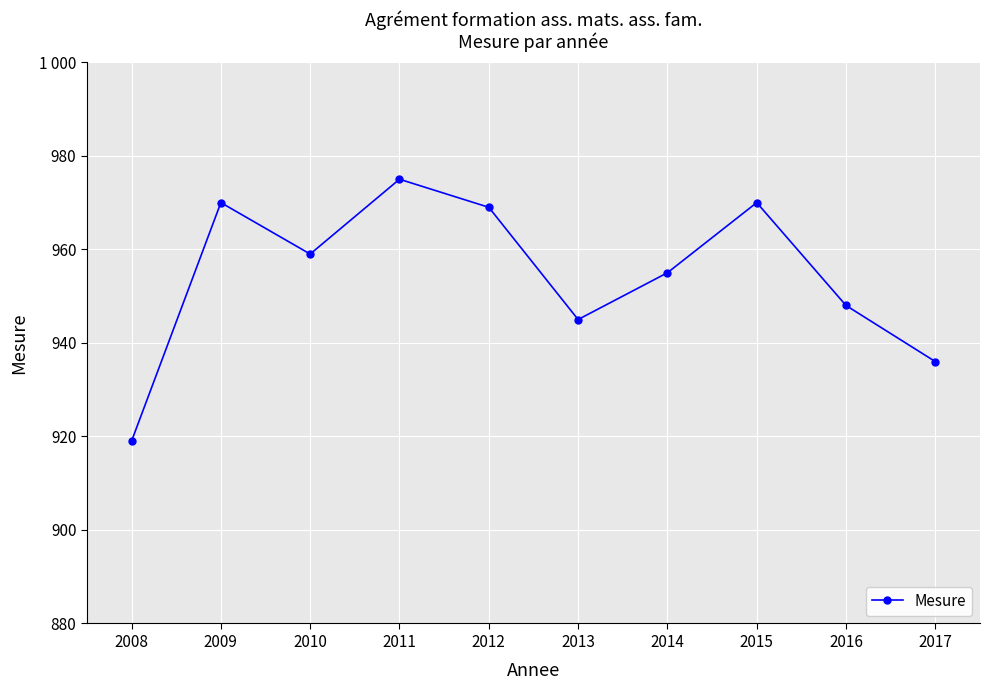

Is this an area chart (filled region under the line)?

No